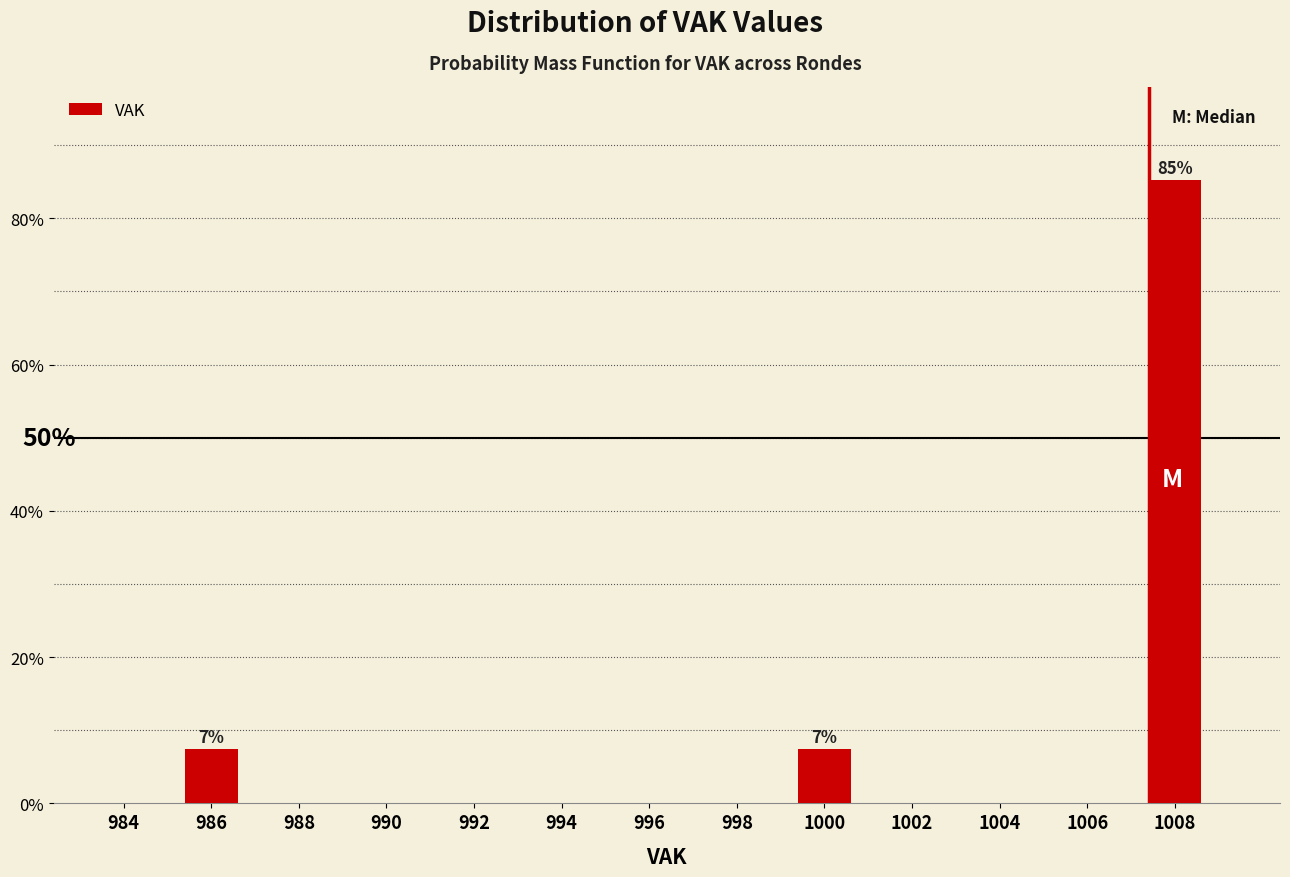

Reading left to right, what are all the values shown in this chart?

984=0.0	986=7.4	988=0.0	990=0.0	992=0.0	994=0.0	996=0.0	998=0.0	1000=7.4	1002=0.0	1004=0.0	1006=0.0	1008=85.2